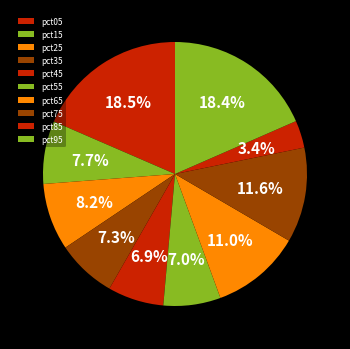

How much of the chart is everything except pct35?

92.7%